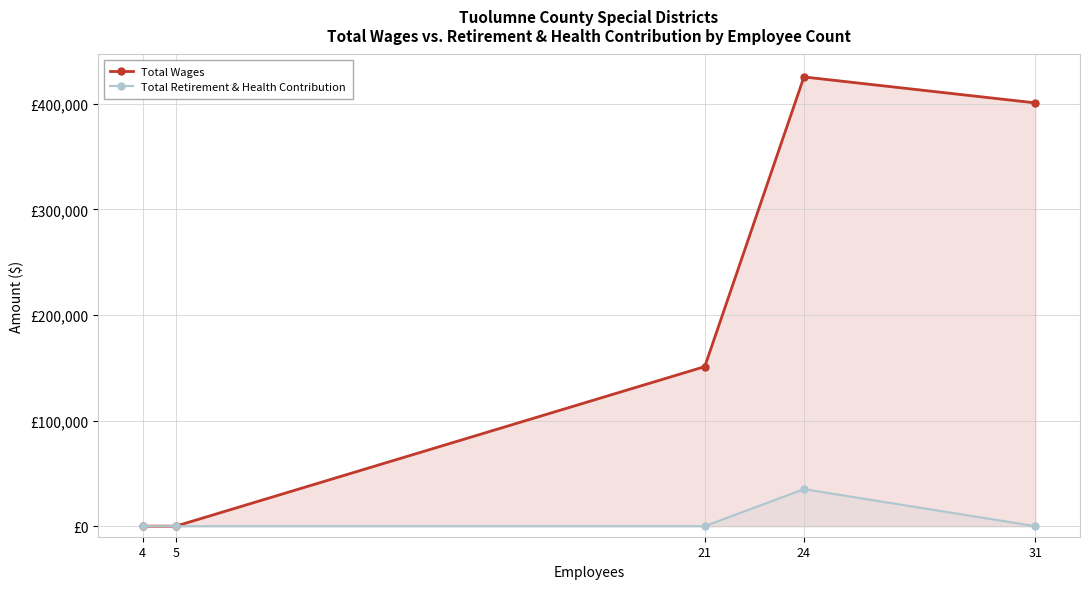

Rank the series by their maximum value, from lowest to highest.

Total Retirement & Health Contribution, Total Wages